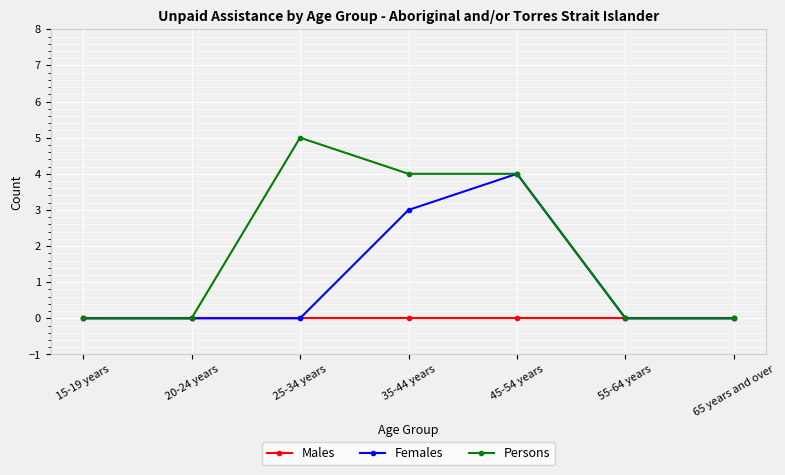

Count the number of categories in the chart.

7